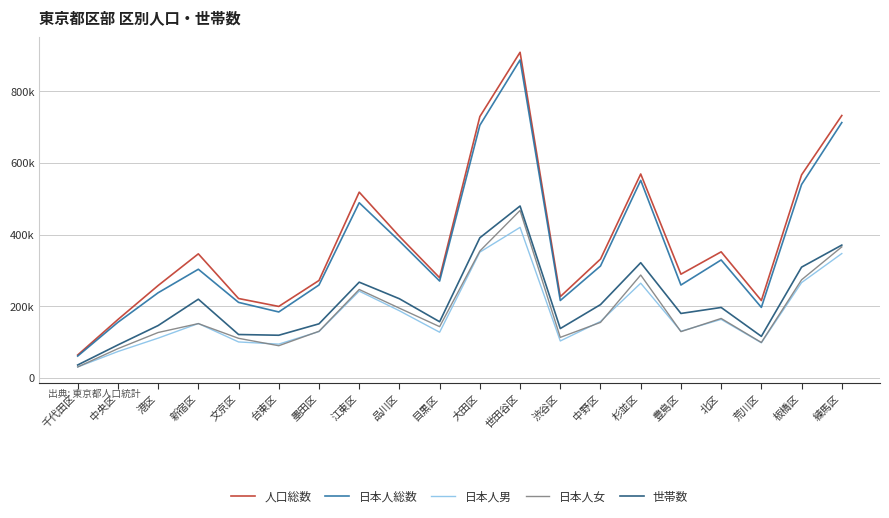

At which category is the sum across all series the highest?

世田谷区